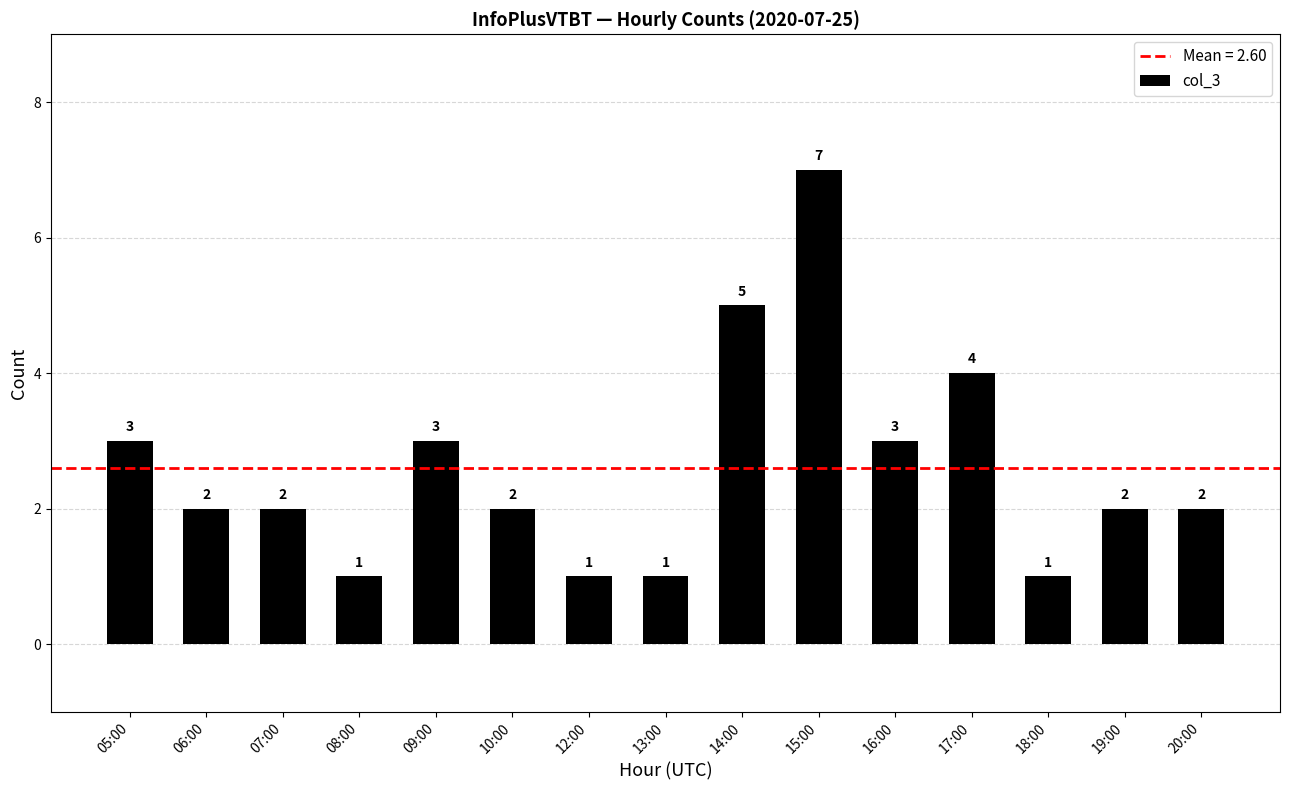

How many values are between 1 and 3?

12